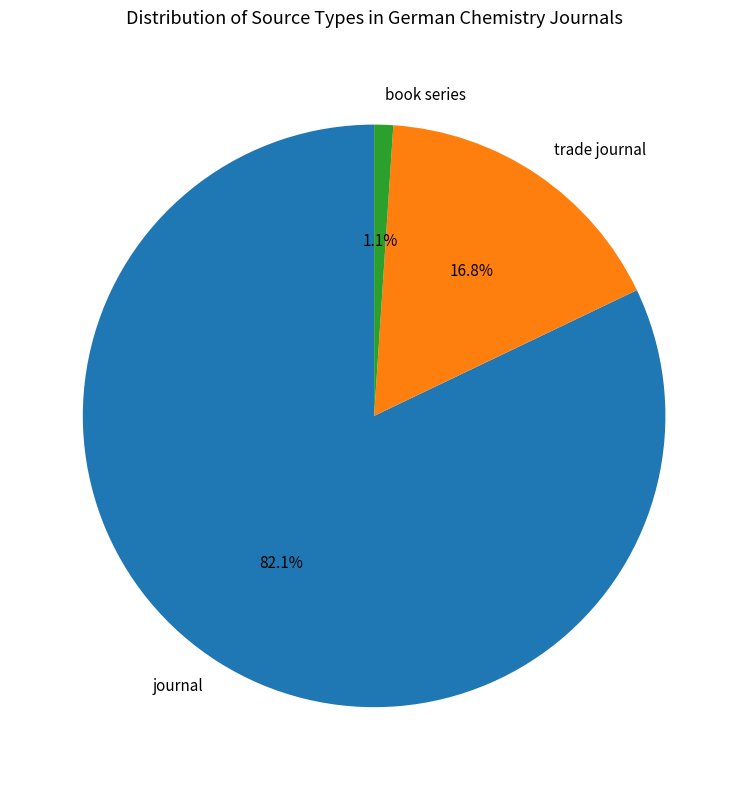

Is it true that book series is 11% of the pie?

False